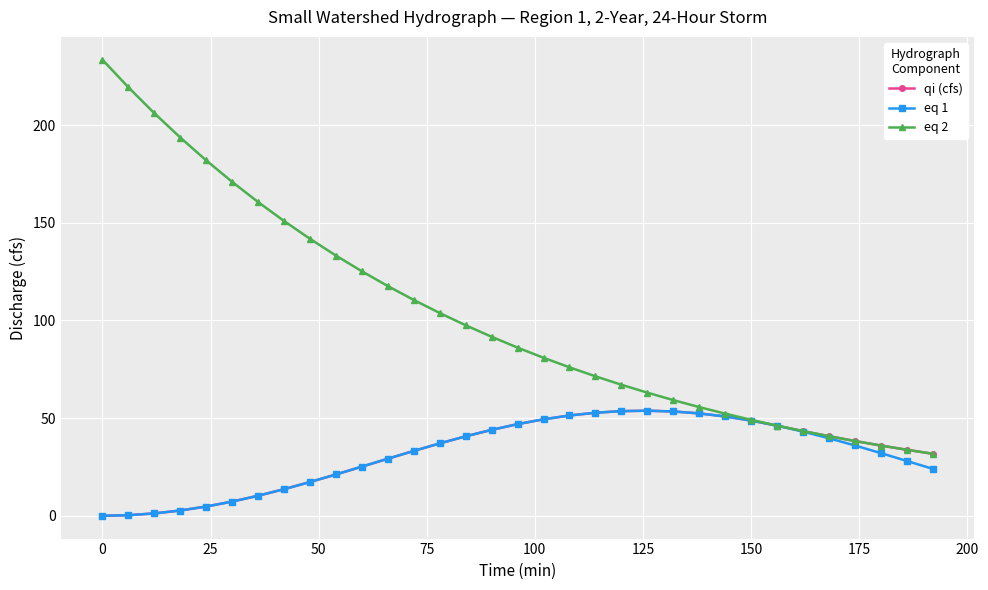

Which series has the largest total across all categories?

eq 2